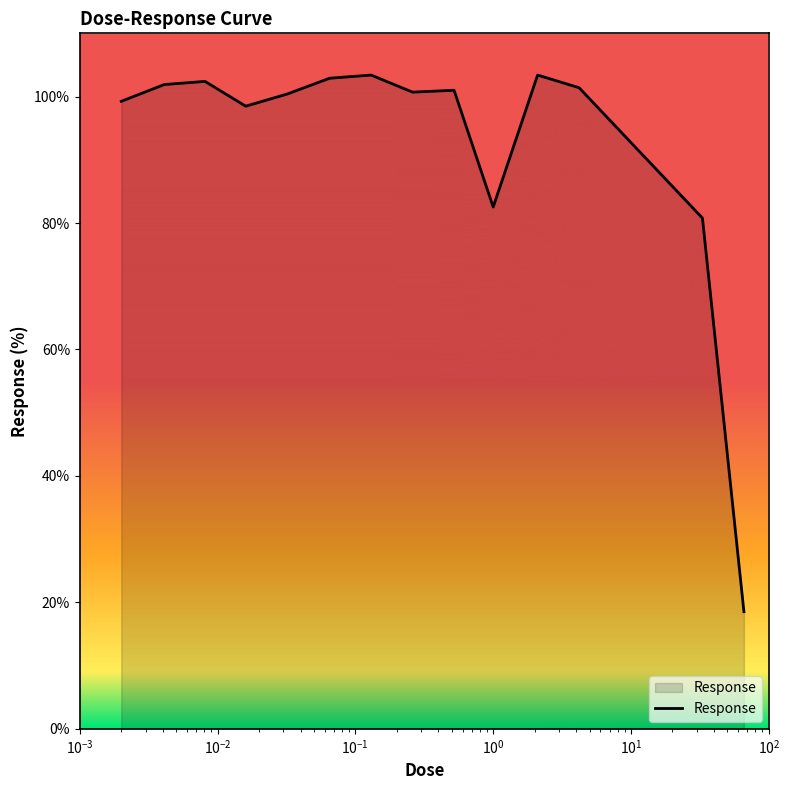

What is the difference between the maximum and minimum values?

84.9